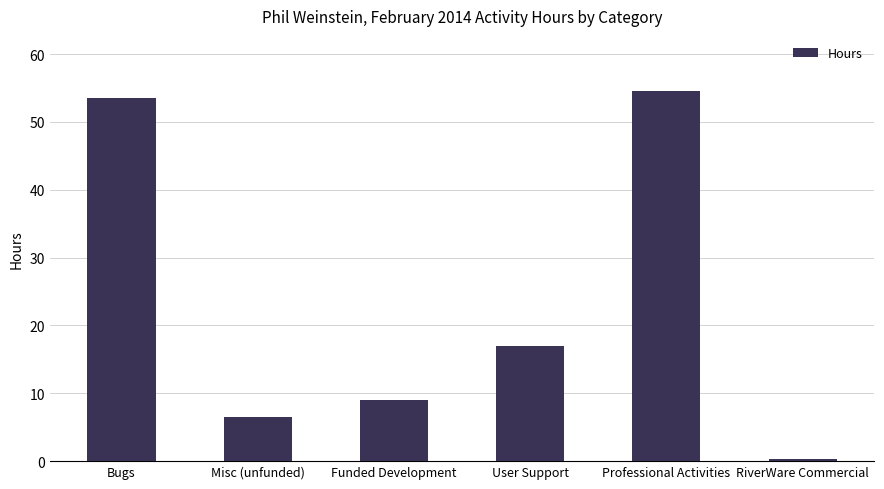

True or false: the data shows 9.0 at Funded Development.

True